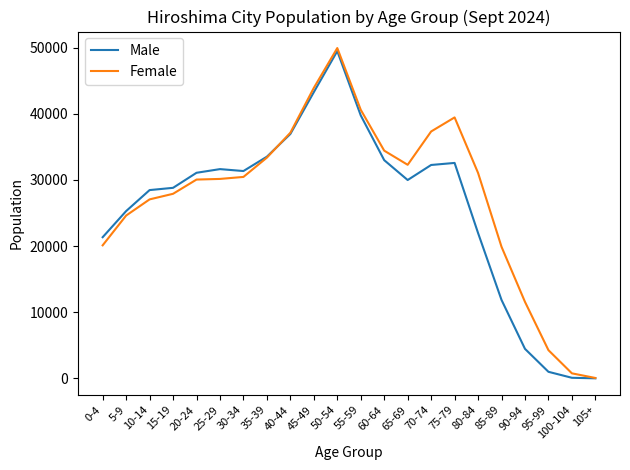

What is the maximum value shown in the chart?

49934